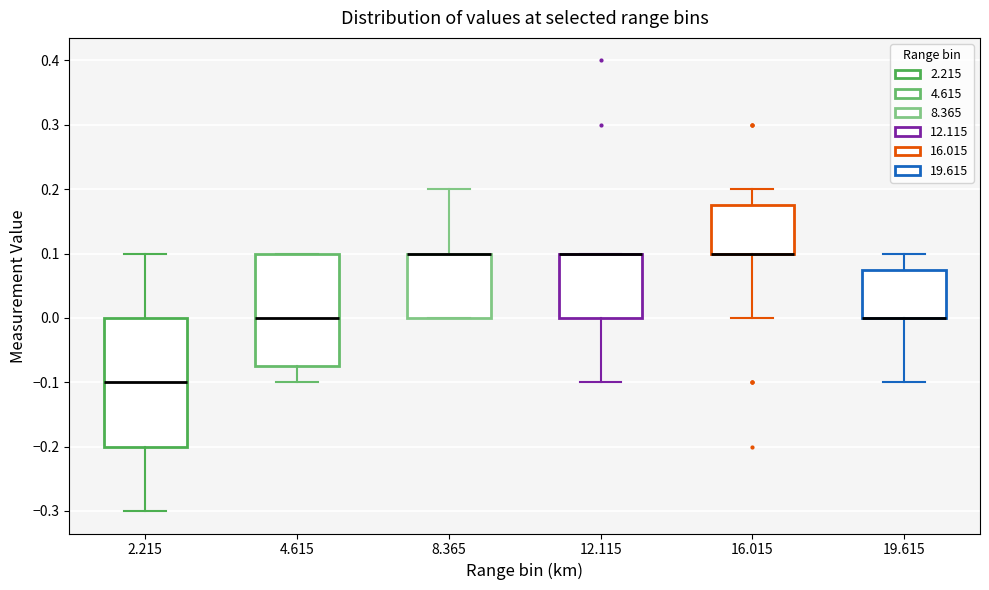

Which box is the tallest, from its lower edge to its upper edge?

2.215